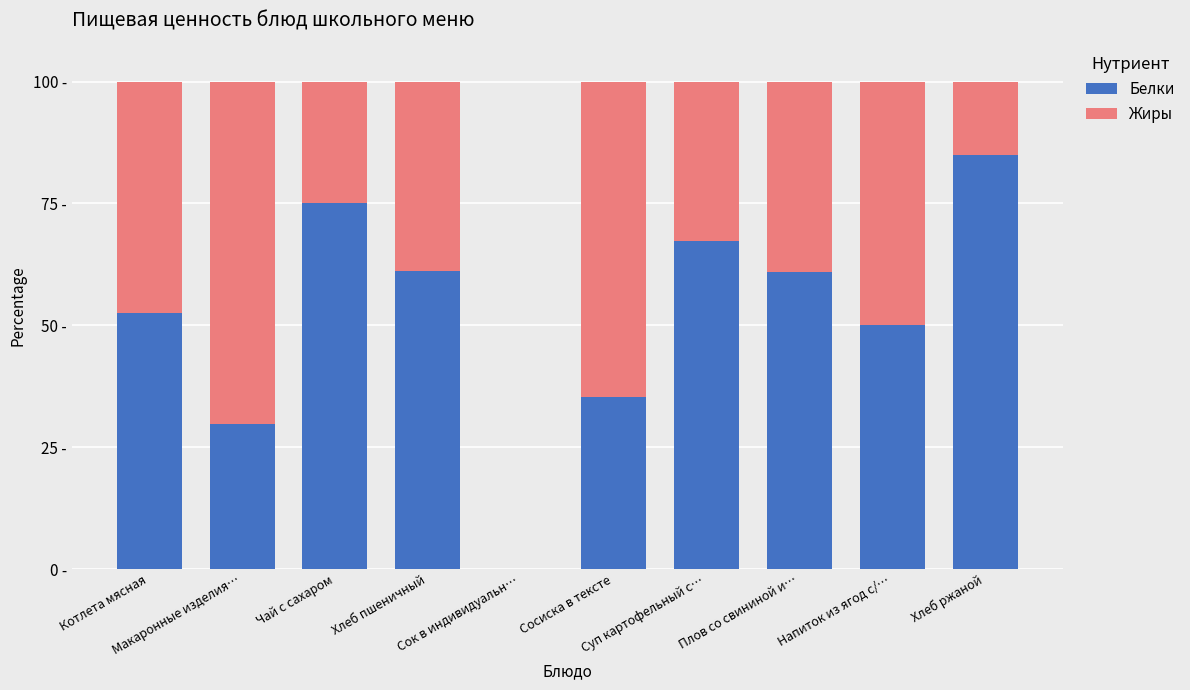

Does the chart contain stacked bars?

Yes